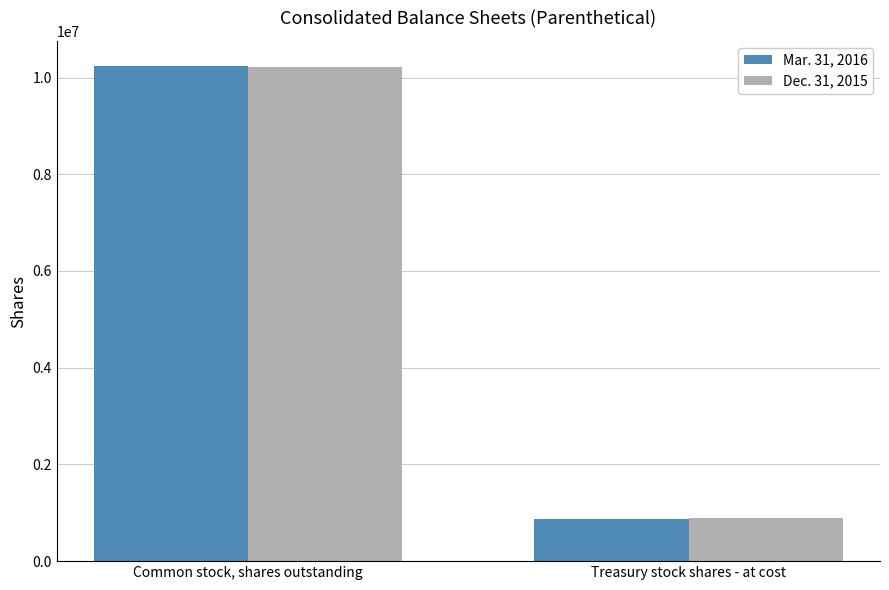

Rank the series by their maximum value, from highest to lowest.

Mar. 31, 2016, Dec. 31, 2015